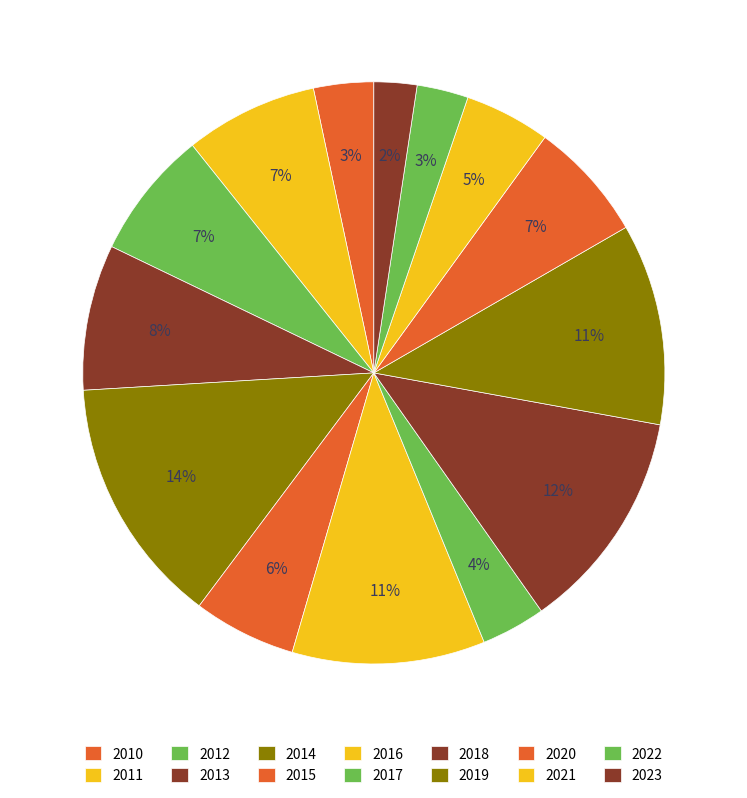

The 2020 slice represents 16% of the pie. True or false?

False